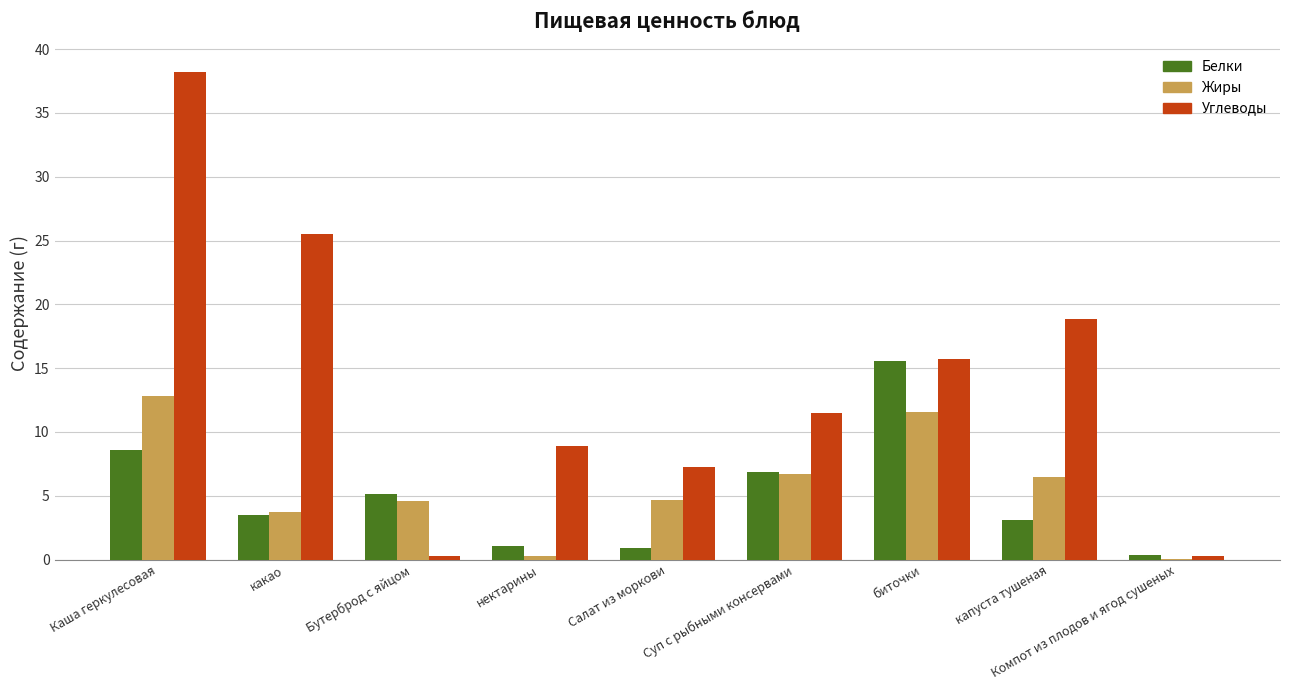

Which series has the widest spread of values?

Углеводы